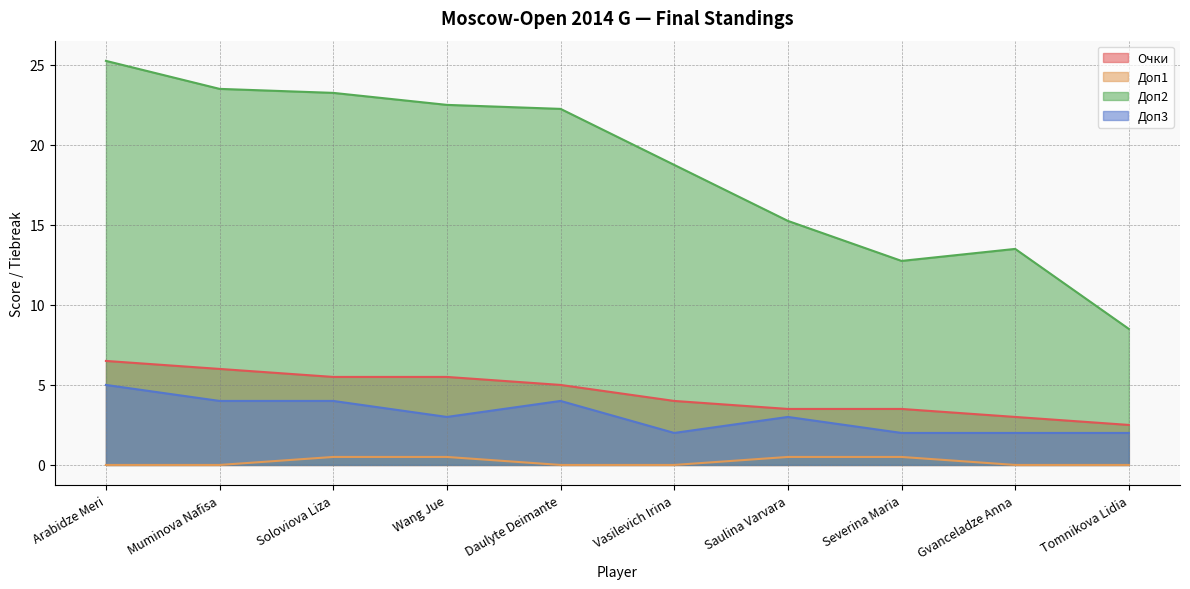

What is the difference between the Доп3 values at Muminova Nafisa and Vasilevich Irina?

2.0